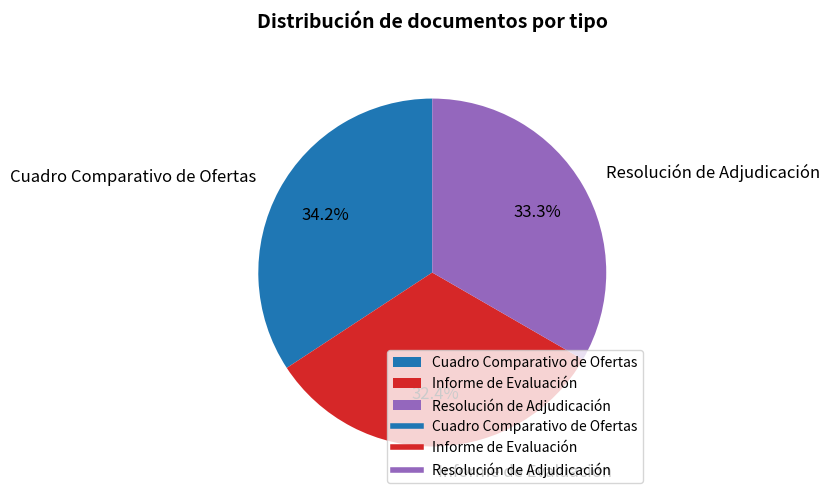

To the nearest percent, what is the average slice percentage?

33%